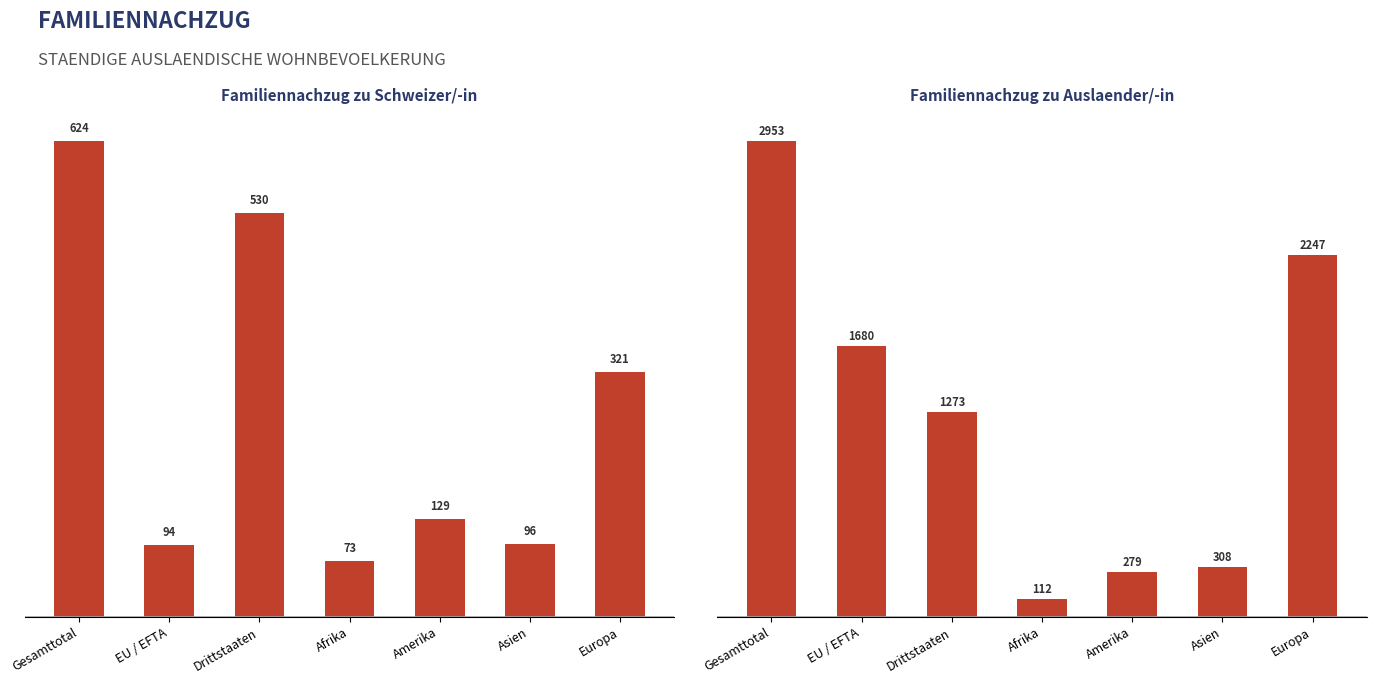

What is the sum of all Familiennachzug zu Auslaender/-in values?

8852